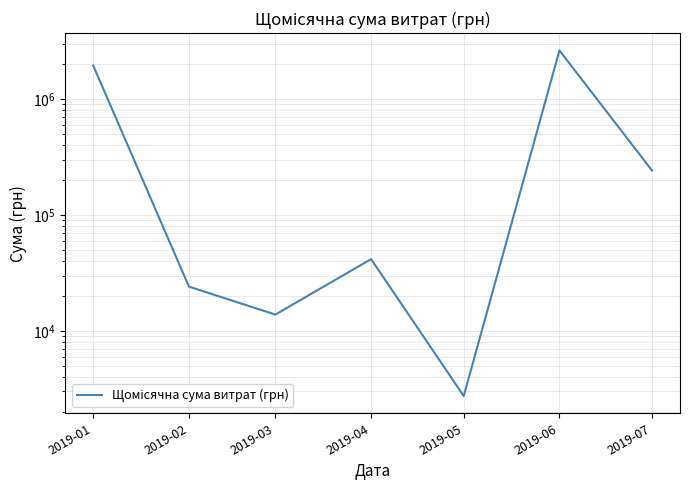

Reading left to right, transcribe all the data shown in this chart.

1939247.1	24057.5	13801.9	41552.4	2737.1	2619937.4	241123.2